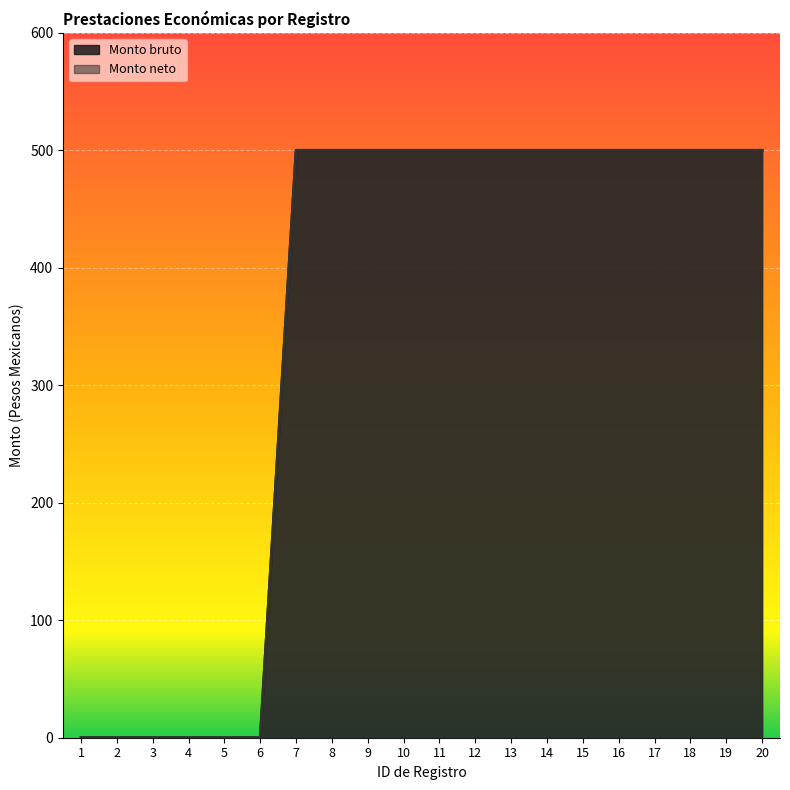

Which series has the largest total across all categories?

Monto bruto